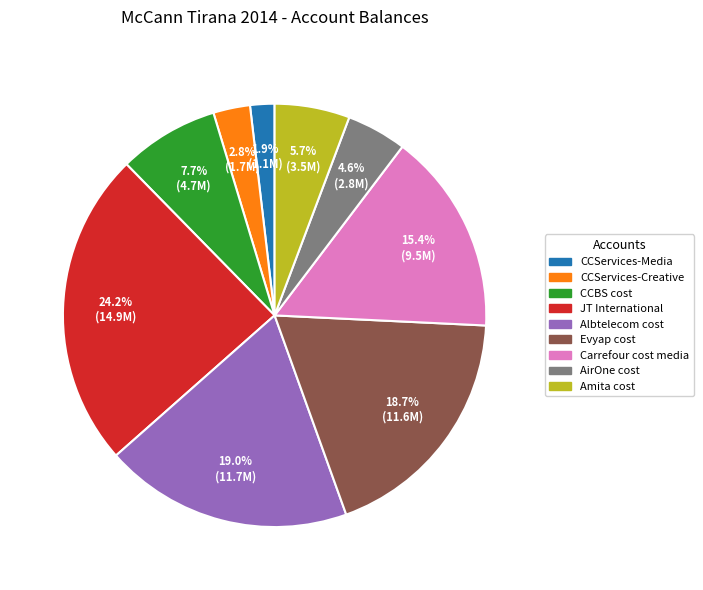

To the nearest percent, what portion does CCServices-Creative represent?

3%